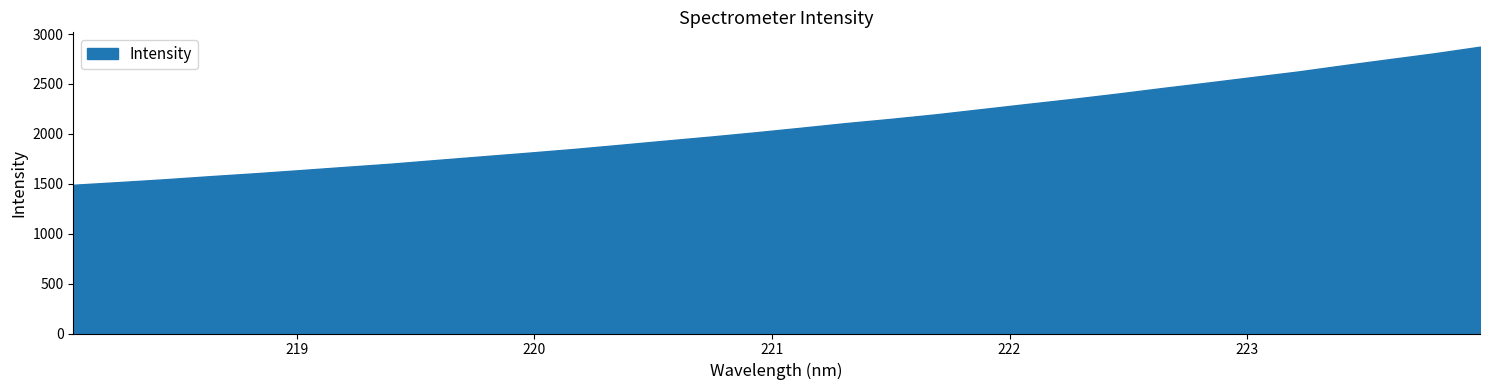

Reading left to right, what are all the values shown in this chart?

218.0596=1490.1	218.2508=1516.9	218.442=1544.8	218.6332=1576.0	218.8244=1605.3	219.0156=1637.1	219.2067=1669.7	219.3979=1701.7	219.589=1738.6	219.7801=1774.9	219.9712=1810.8	220.1623=1848.0	220.3533=1888.8	220.5444=1930.7	220.7354=1971.5	220.9264=2014.8	221.1174=2060.4	221.3083=2107.4	221.4993=2150.2	221.6902=2196.1	221.8812=2247.7	222.0721=2299.3	222.263=2349.9	222.4538=2403.4	222.6447=2460.1	222.8355=2514.3	223.0264=2570.5	223.2172=2626.0	223.408=2688.5	223.5987=2748.4	223.7895=2807.9	223.9802=2873.6